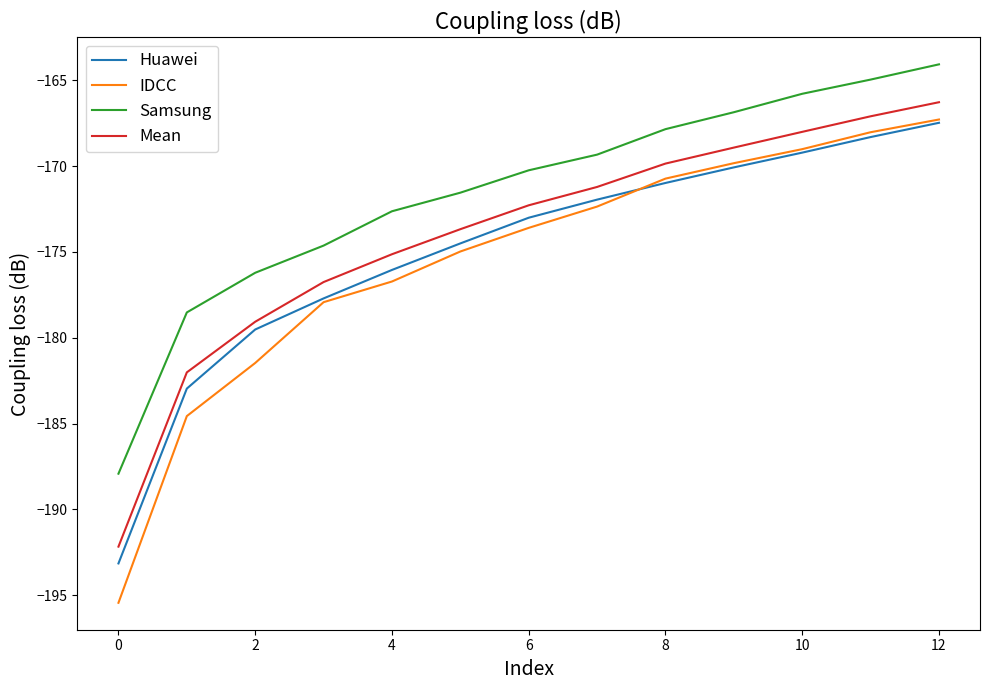

Which series has the widest spread of values?

IDCC